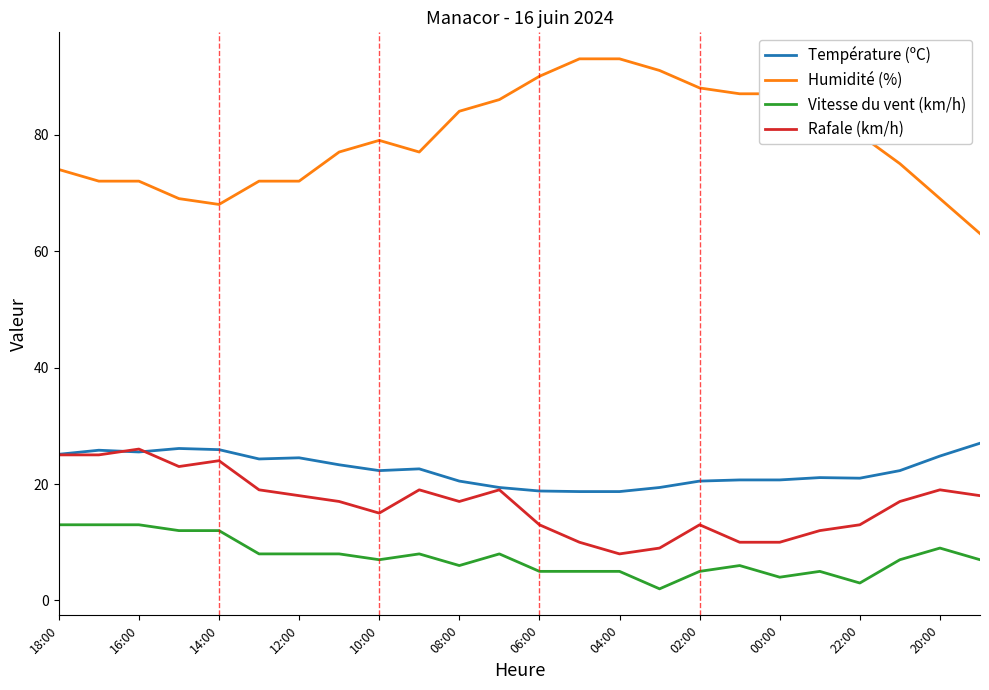

What are all the series names shown in the legend?

Température (ºC), Humidité (%), Vitesse du vent (km/h), Rafale (km/h)